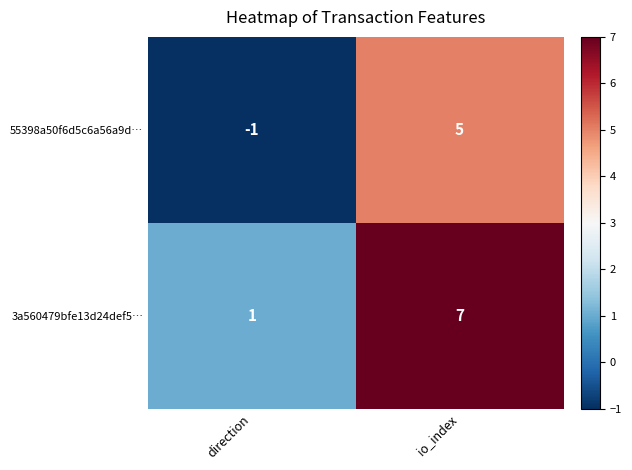

How many data points does each series have?

2